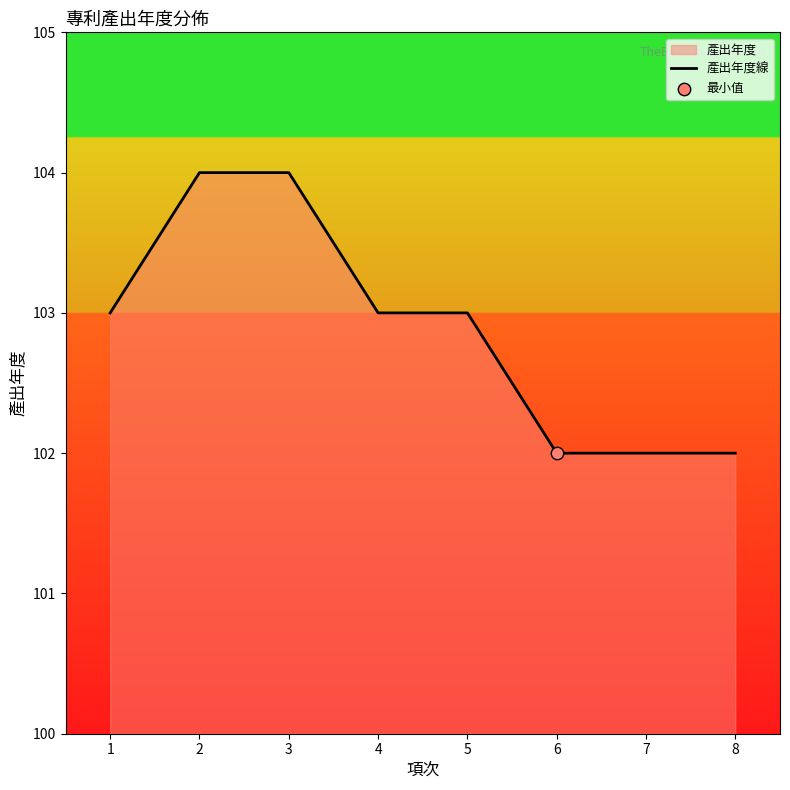

Which has a higher value, 6 or 2?

2